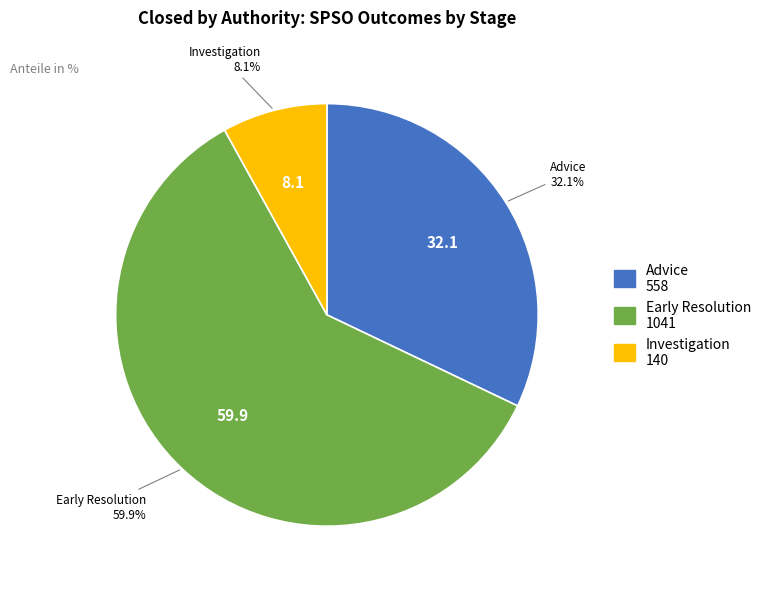

To the nearest percent, what portion does Advice represent?

32%